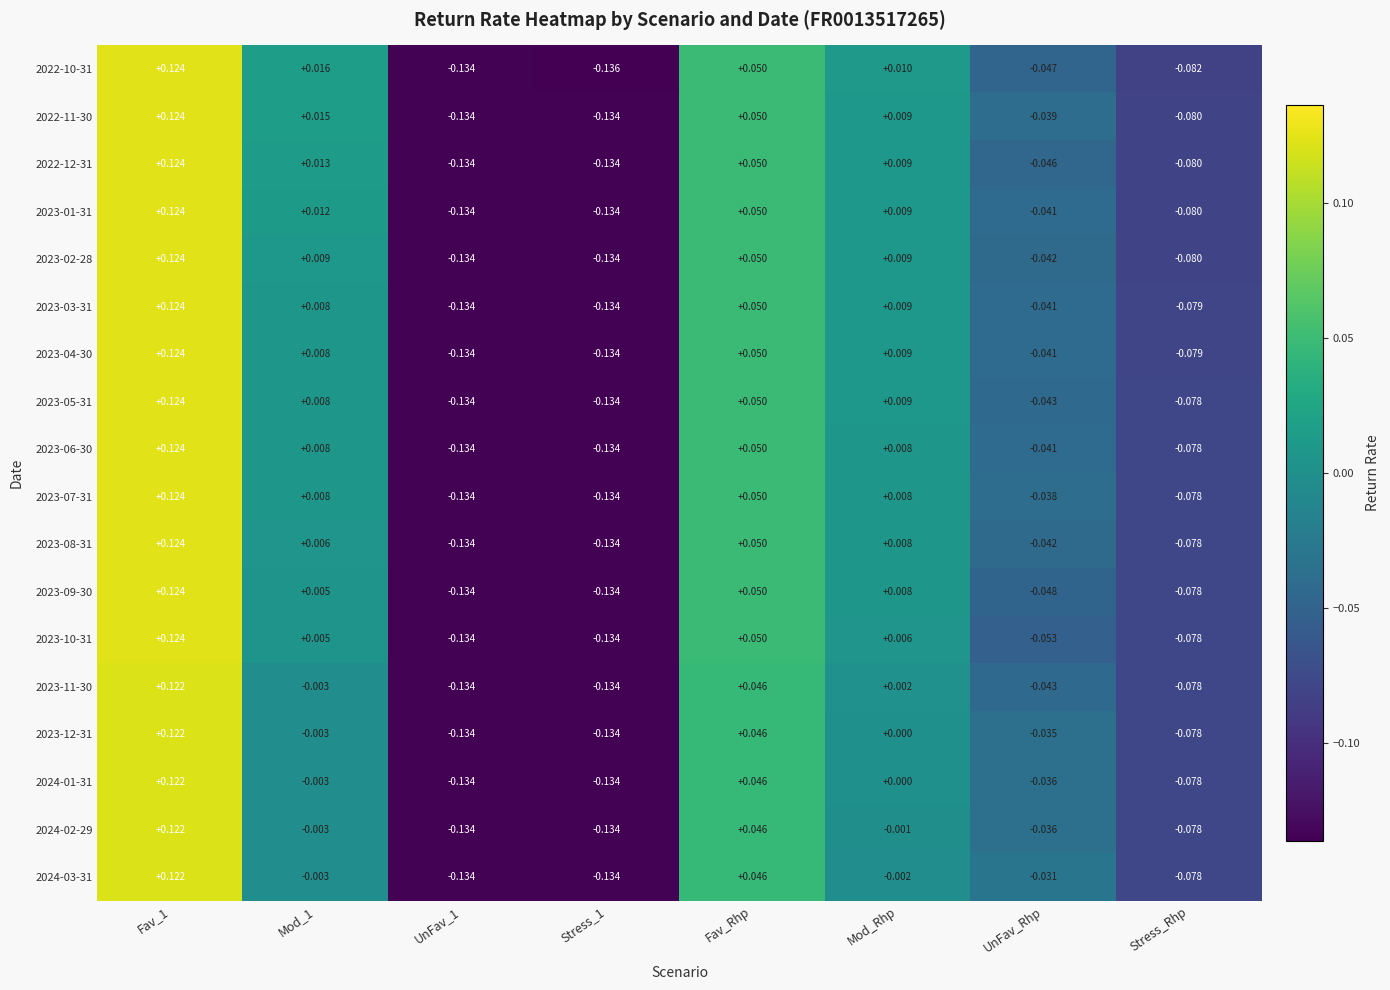

Which series has the largest total across all categories?

2022-11-30